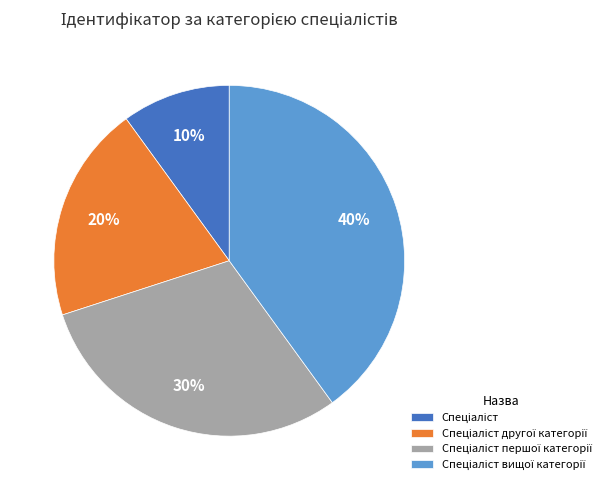

How many segments does this pie chart have?

4